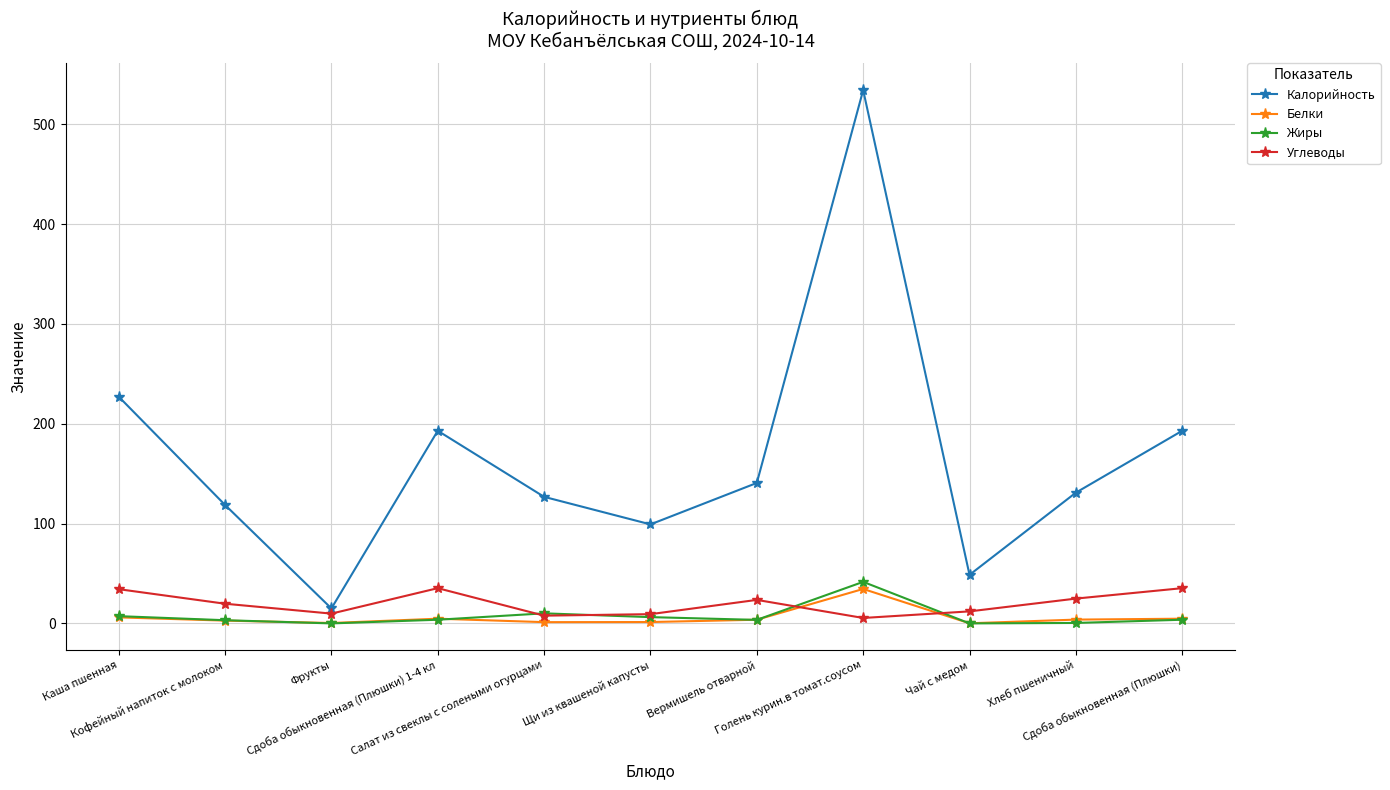

What is the value of the Калорийность point at the 5th from the left?

126.8